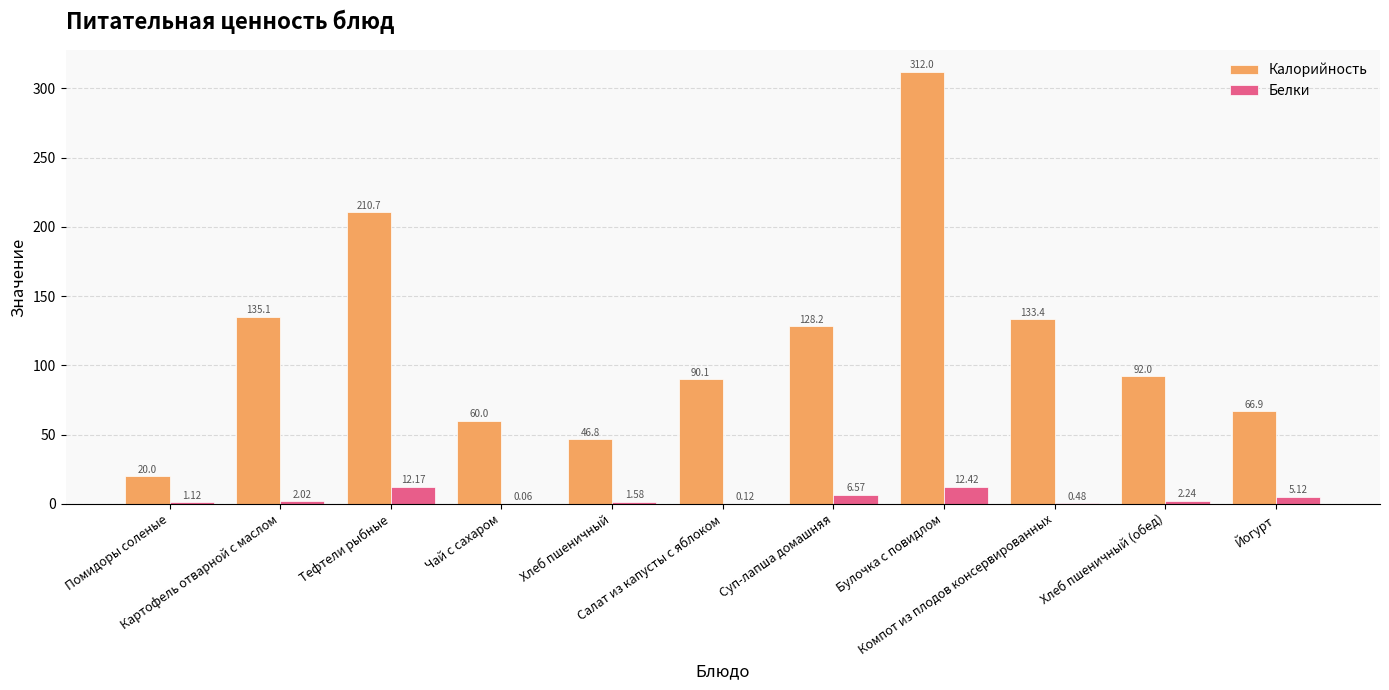

How many groups of bars are there?

11